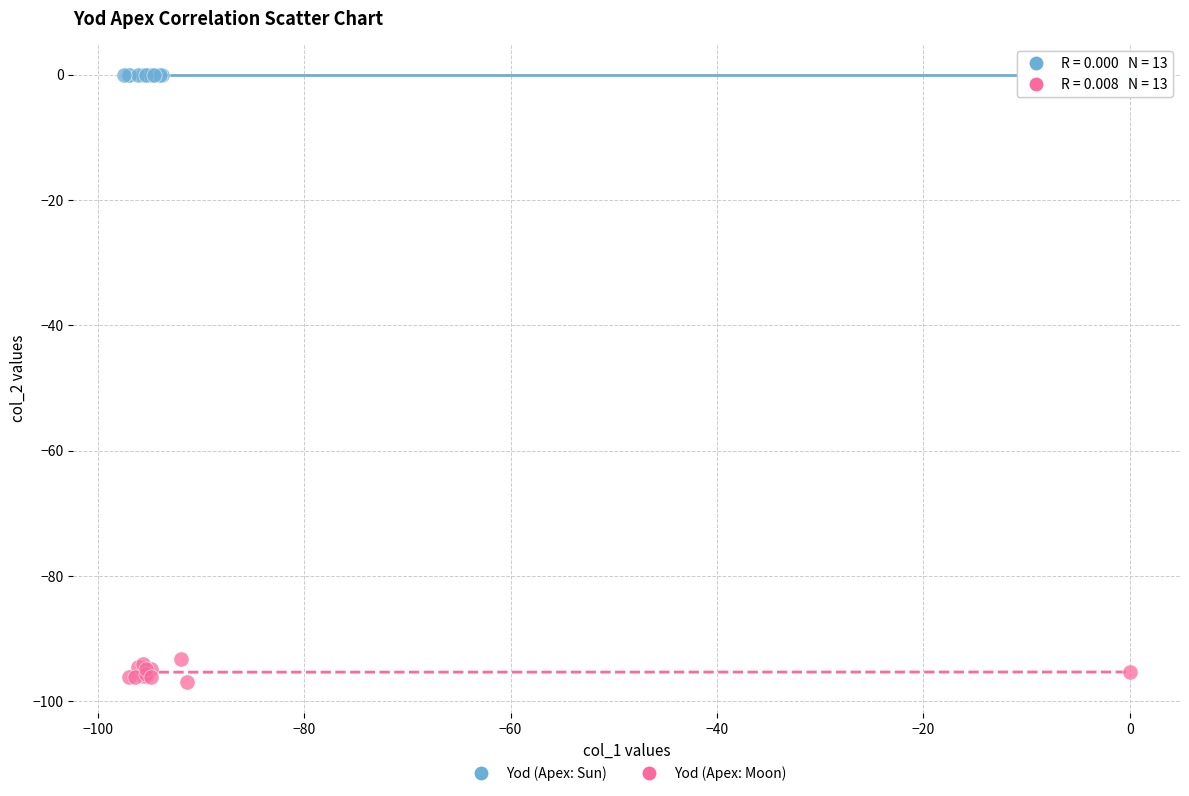

Which series reaches the maximum Y coordinate?

Yod (Apex: Sun)